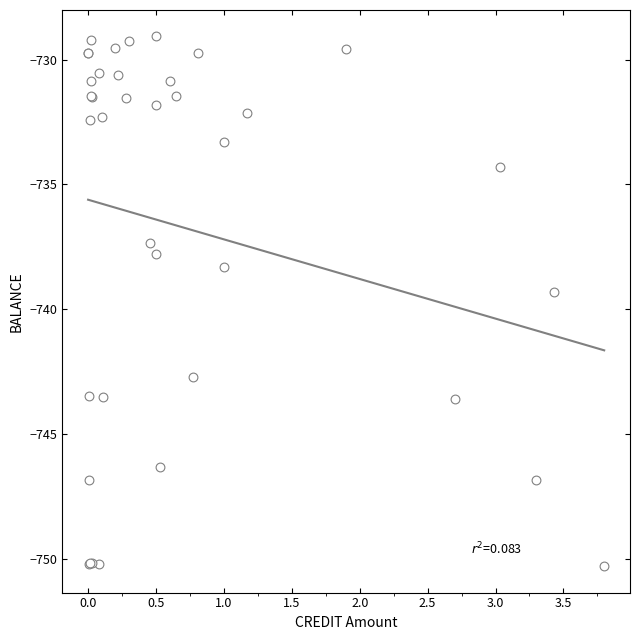

What Y value in the scatter plot is closest to -739?

-739.3